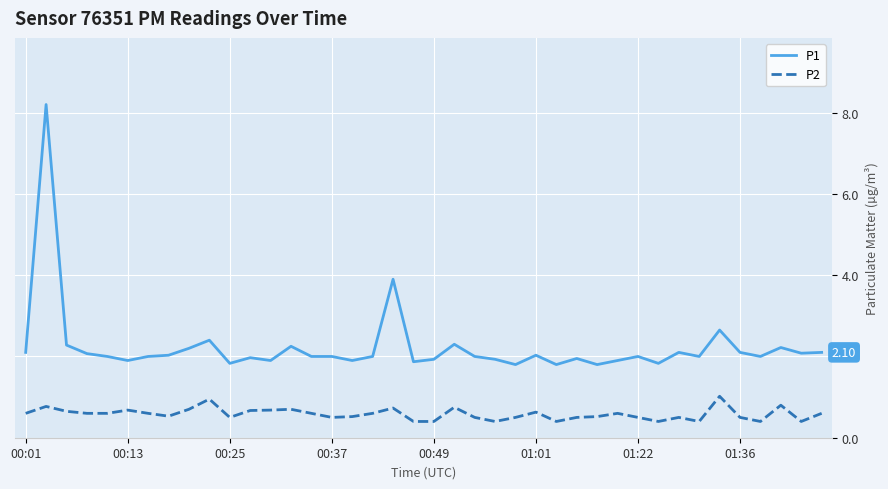

Which series has the widest spread of values?

P1